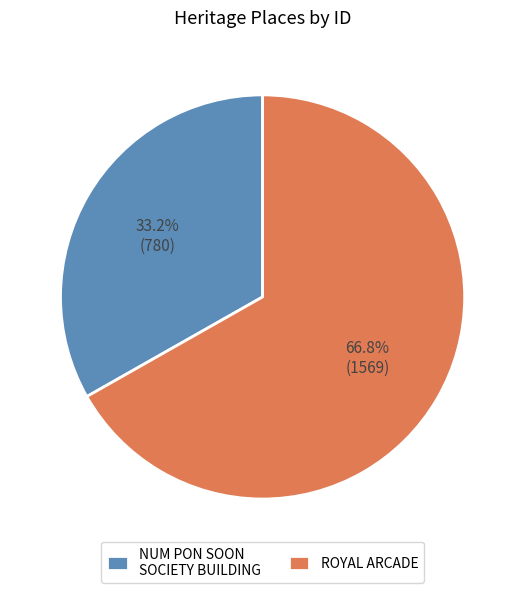

Between ROYAL ARCADE and NUM PON SOON SOCIETY BUILDING, which is larger?

ROYAL ARCADE